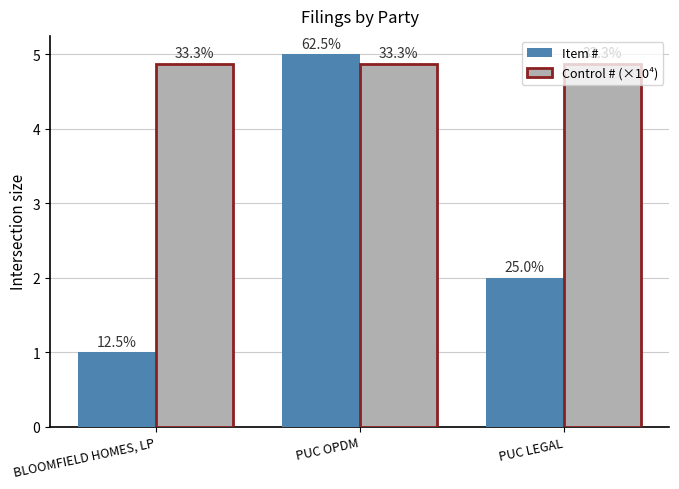

Reading right to left, what are all the values shown in this chart?

Item #: PUC LEGAL=2.0	PUC OPDM=5.0	BLOOMFIELD HOMES, LP=1.0
Control # (×10⁴): PUC LEGAL=4.9	PUC OPDM=4.9	BLOOMFIELD HOMES, LP=4.9